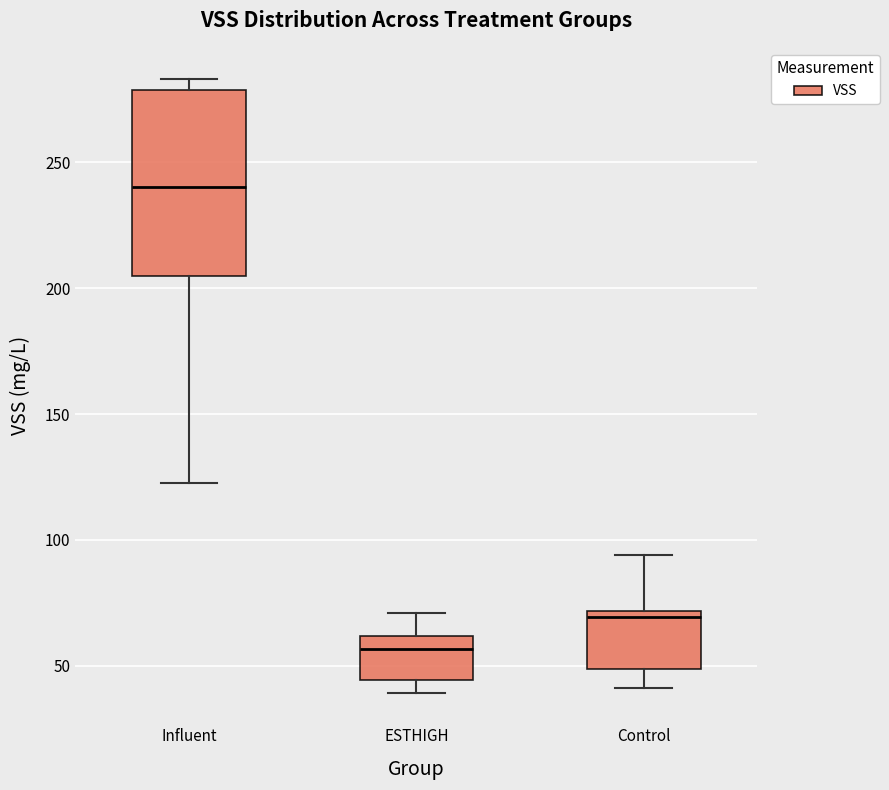

Reading left to right, read every box against the y-axis: the position of its median line, the range the box covers, and the ends of its whiskers. The values are not printed on the chart, so give them approximately, as read against the axis.

Influent: median 240, box 205 to 280, whiskers 125 to 285
ESTHIGH: median 55, box 45 to 60, whiskers 40 to 70
Control: median 70 (just below the box's upper edge), box 50 to 70, whiskers 40 to 95